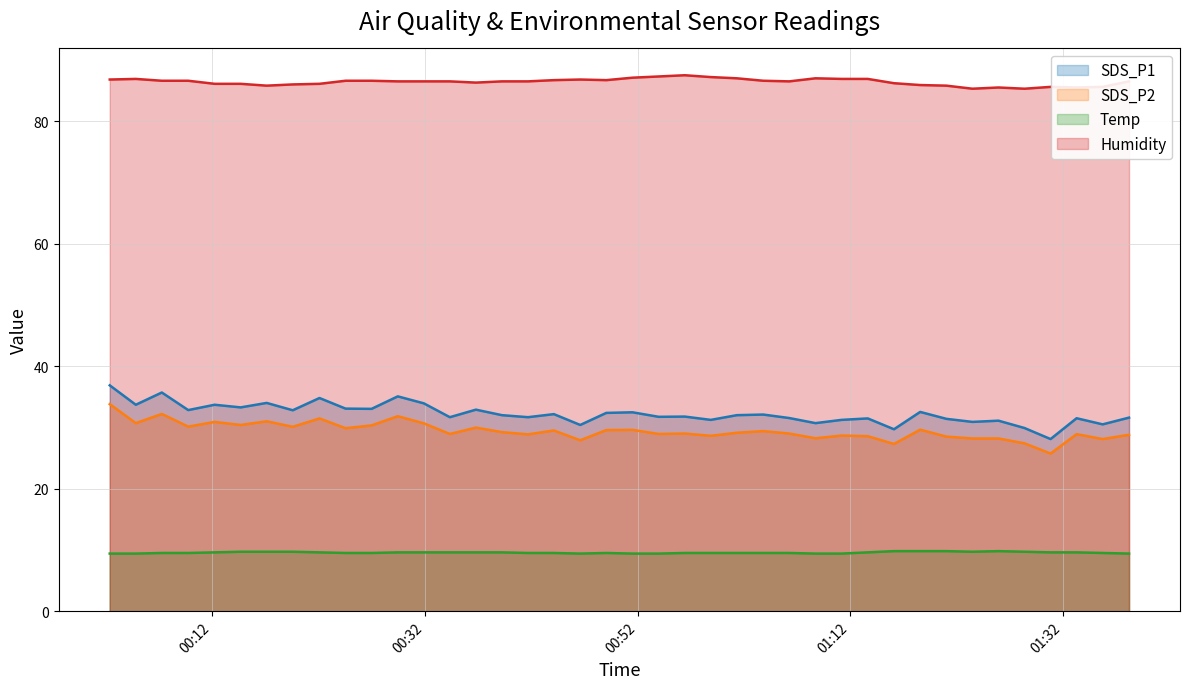

What is the difference between the maximum and minimum values in the Humidity series?

2.2